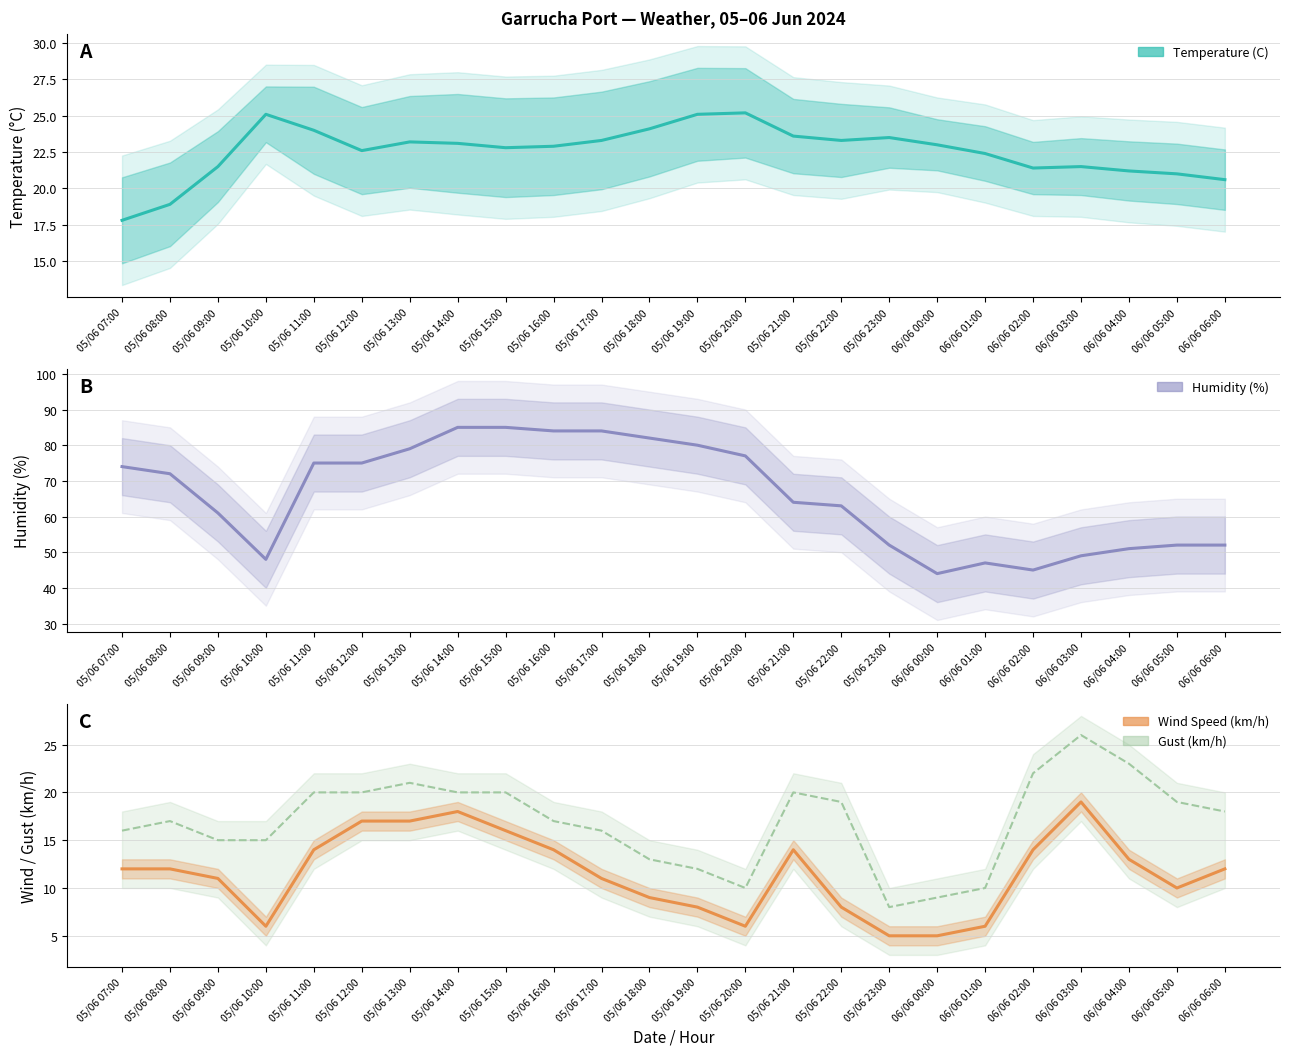

What is the difference between the Wind Speed (km/h) values at 05/06 13:00 and 06/06 02:00?

3.0